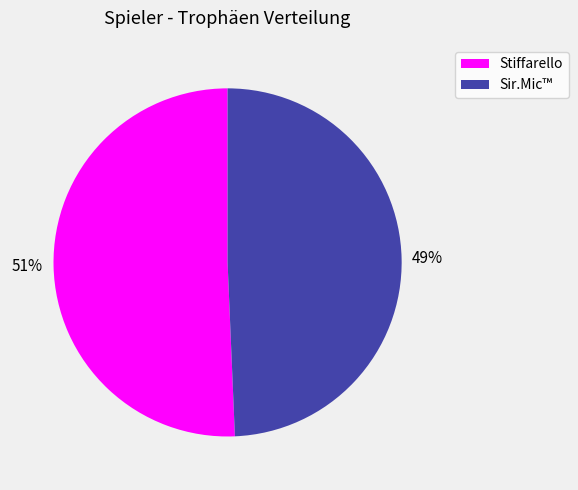

To the nearest percent, what is the average slice percentage?

50%